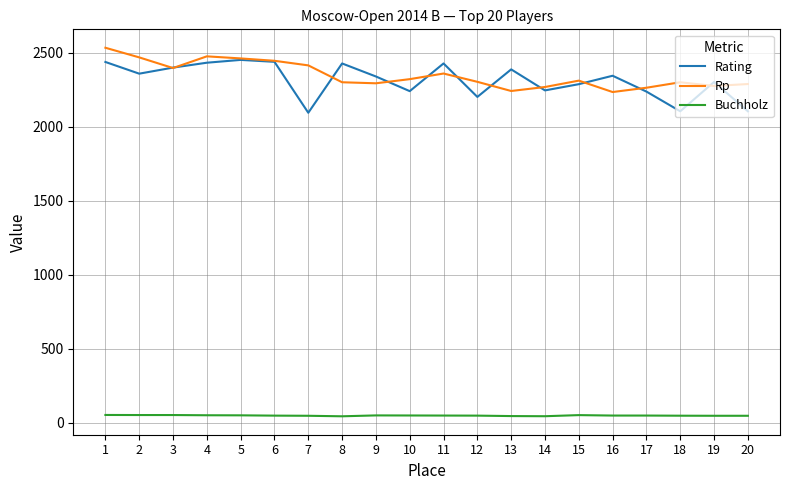

What is the sum of the Buchholz values at 15 and 17?

103.0